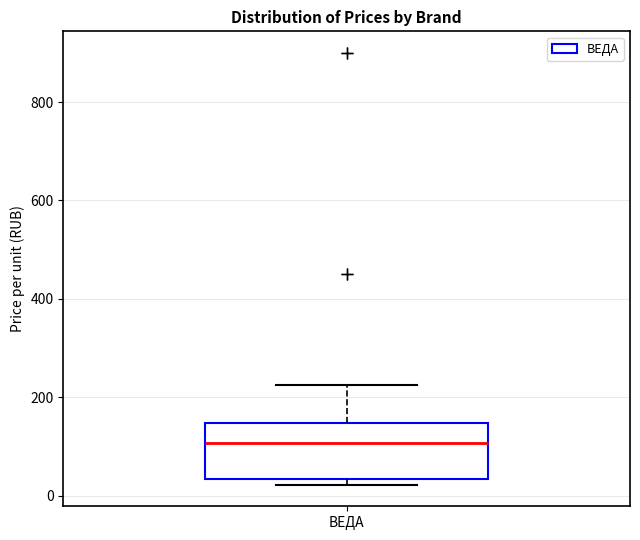

Transcribe this box plot: give where the median line is, the range the box spans, and where the two whiskers end, as read against the y-axis. The values are not printed on the chart, so give them approximately, as read against the axis.

median 100, box 40 to 140, whiskers 20 to 220